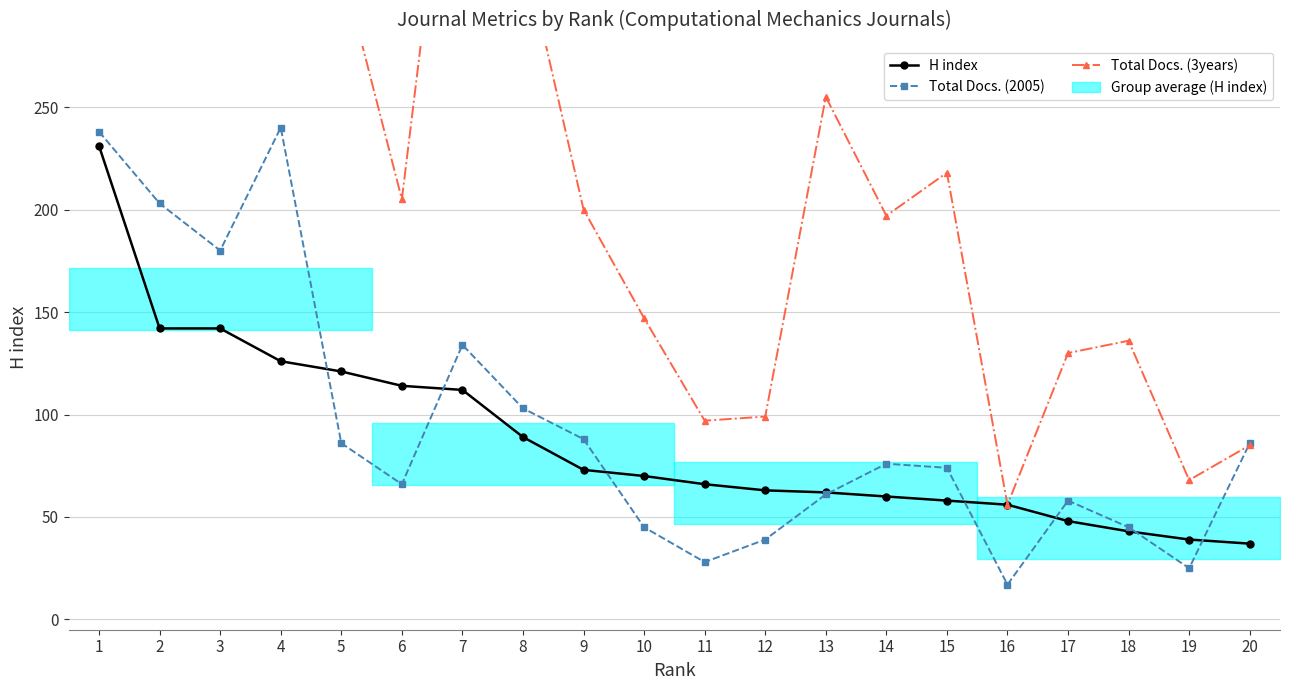

What is the value of the Total Docs. (2005) point at the 1st from the left?

238